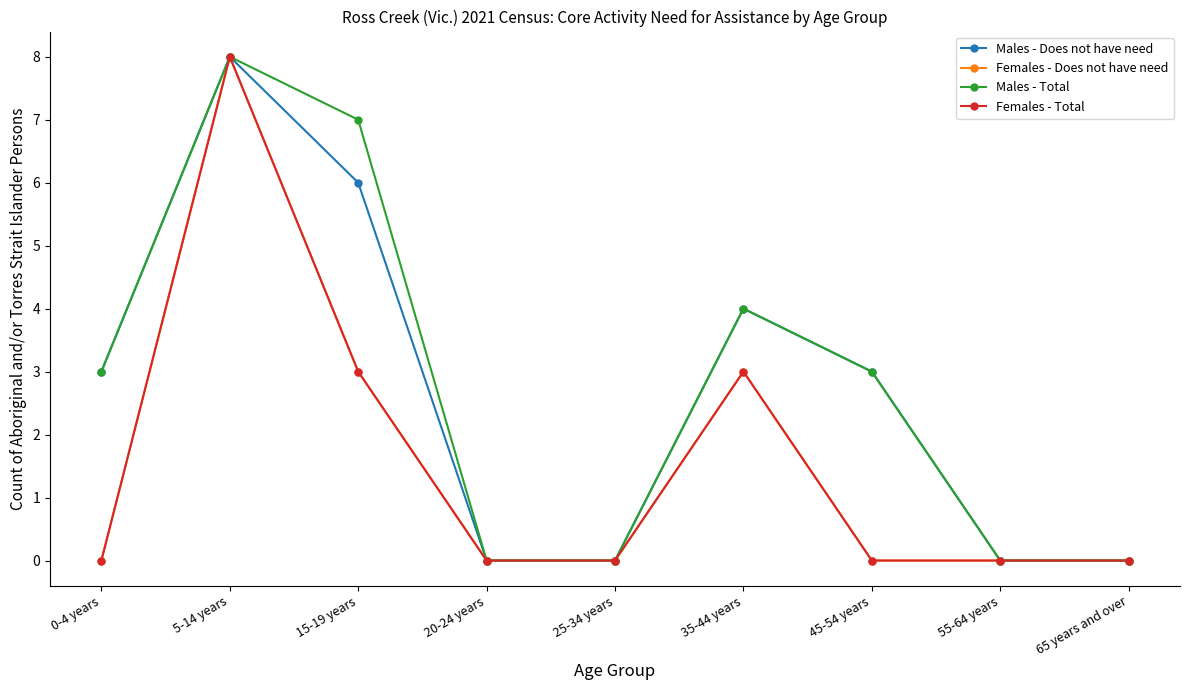

Reading left to right, transcribe all the data shown in this chart.

Males - Does not have need: 3	8	6	0	0	4	3	0	0
Females - Does not have need: 0	8	3	0	0	3	0	0	0
Males - Total: 3	8	7	0	0	4	3	0	0
Females - Total: 0	8	3	0	0	3	0	0	0